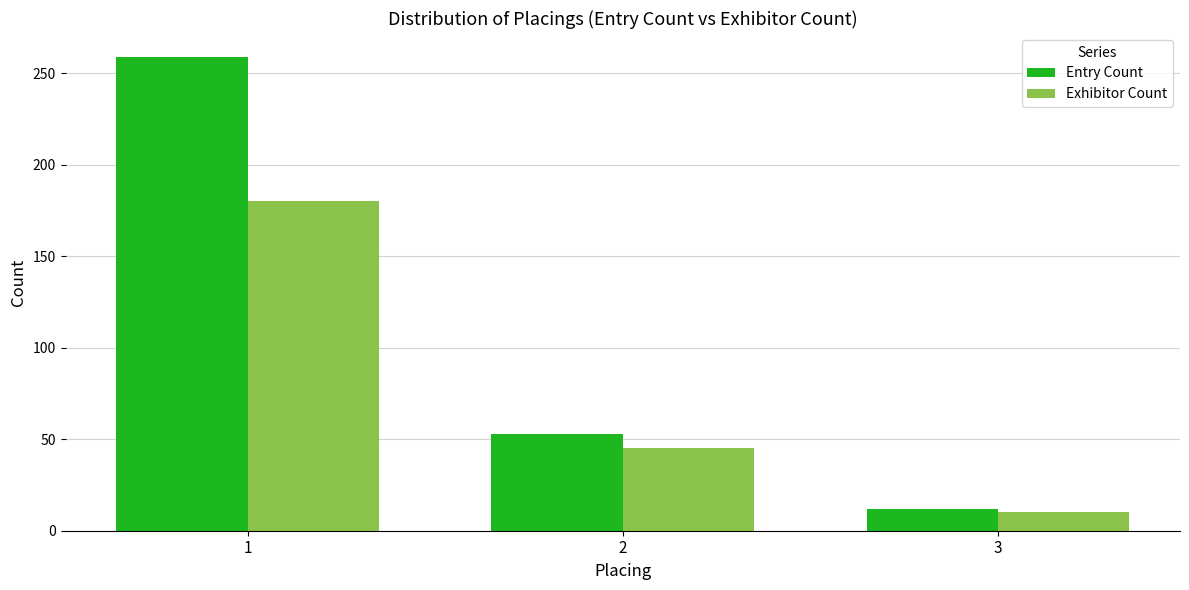

How many bars are there in each group?

2